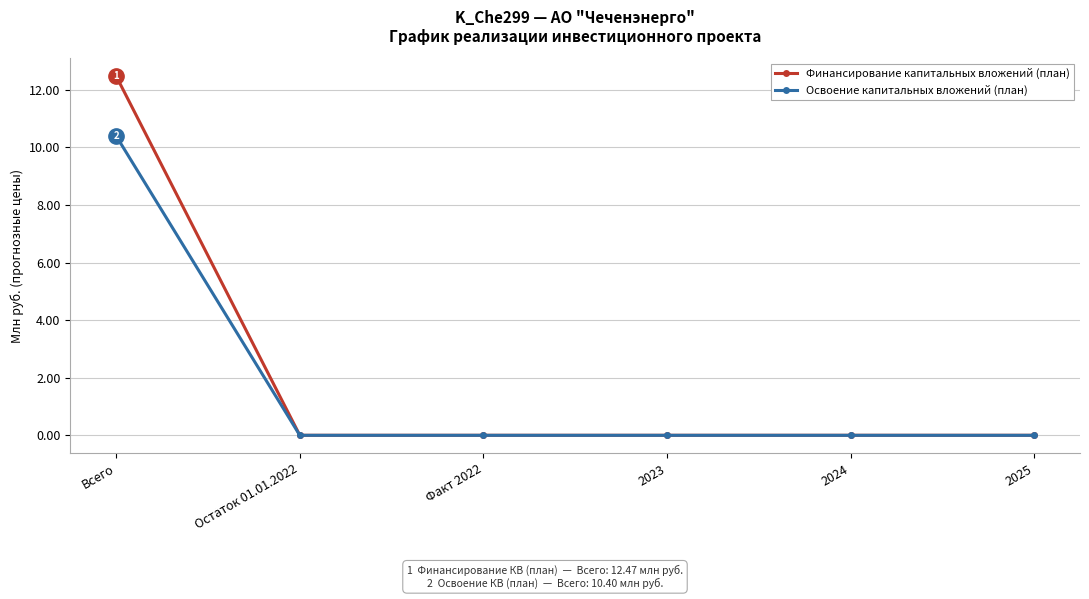

List the series in order of their overall mean, lowest first.

Освоение капитальных вложений (план), Финансирование капитальных вложений (план)